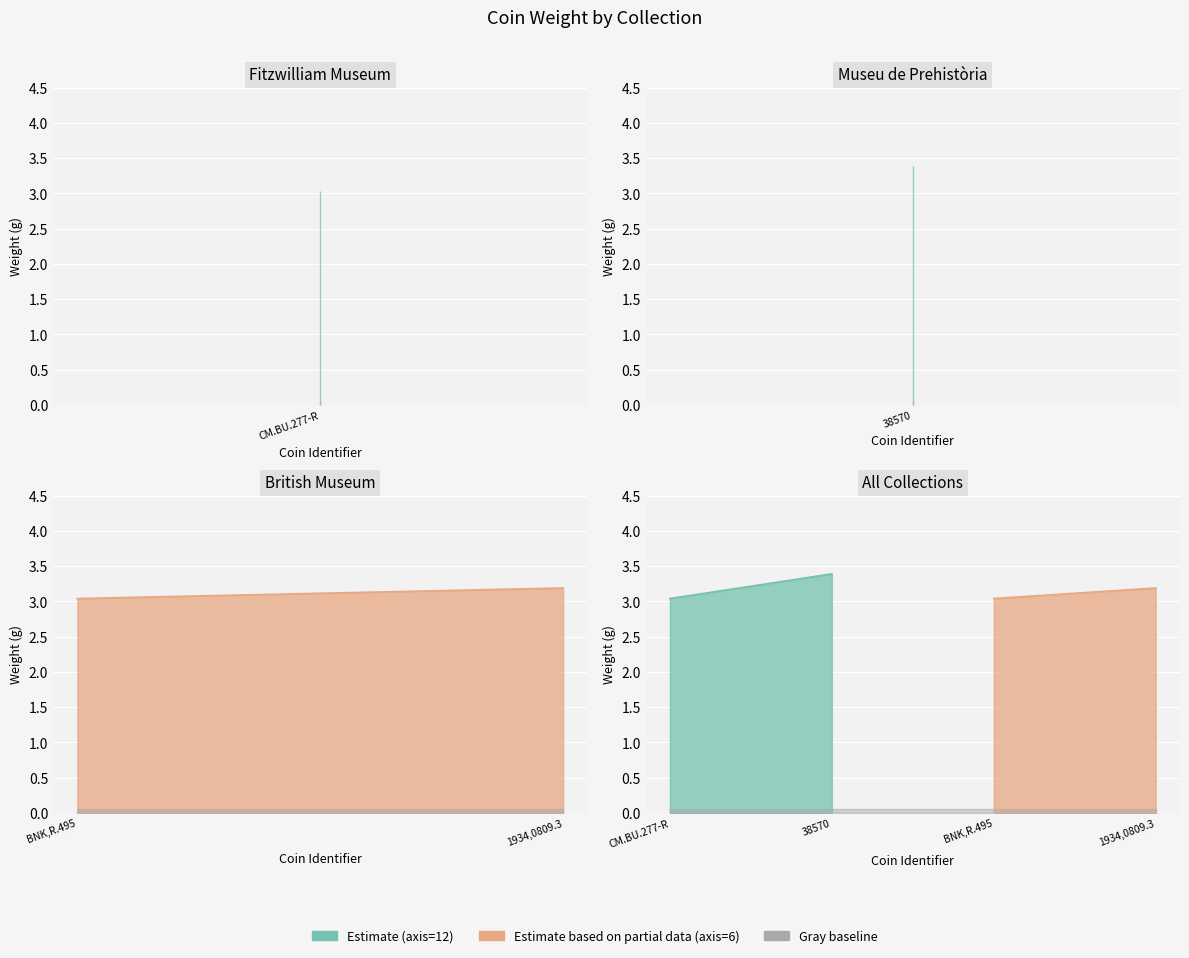

What is the greatest value displayed?

3.4